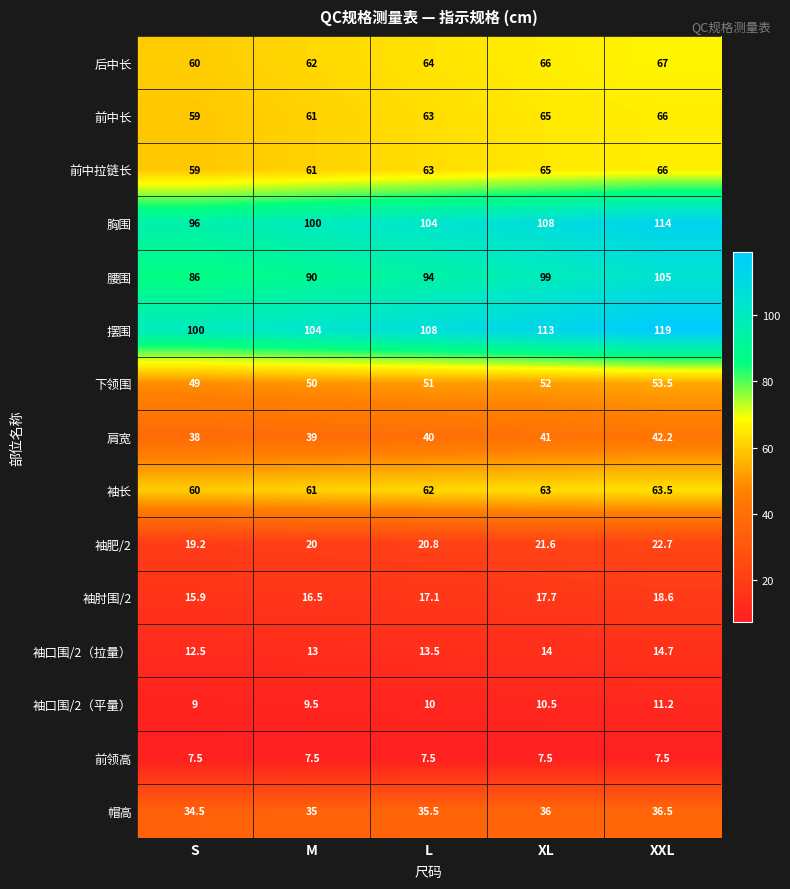

What is the average value of the 袖口围/2（拉量） series?

13.5